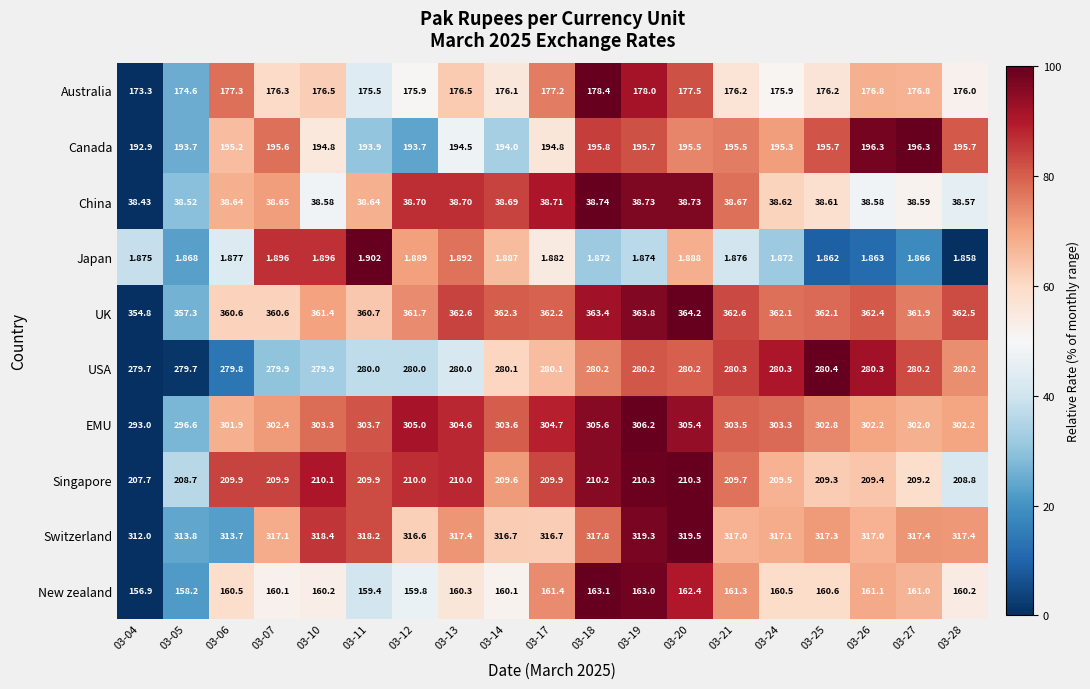

Is the value of Switzerland at 03-26 greater than the value of New zealand at 03-04?

Yes